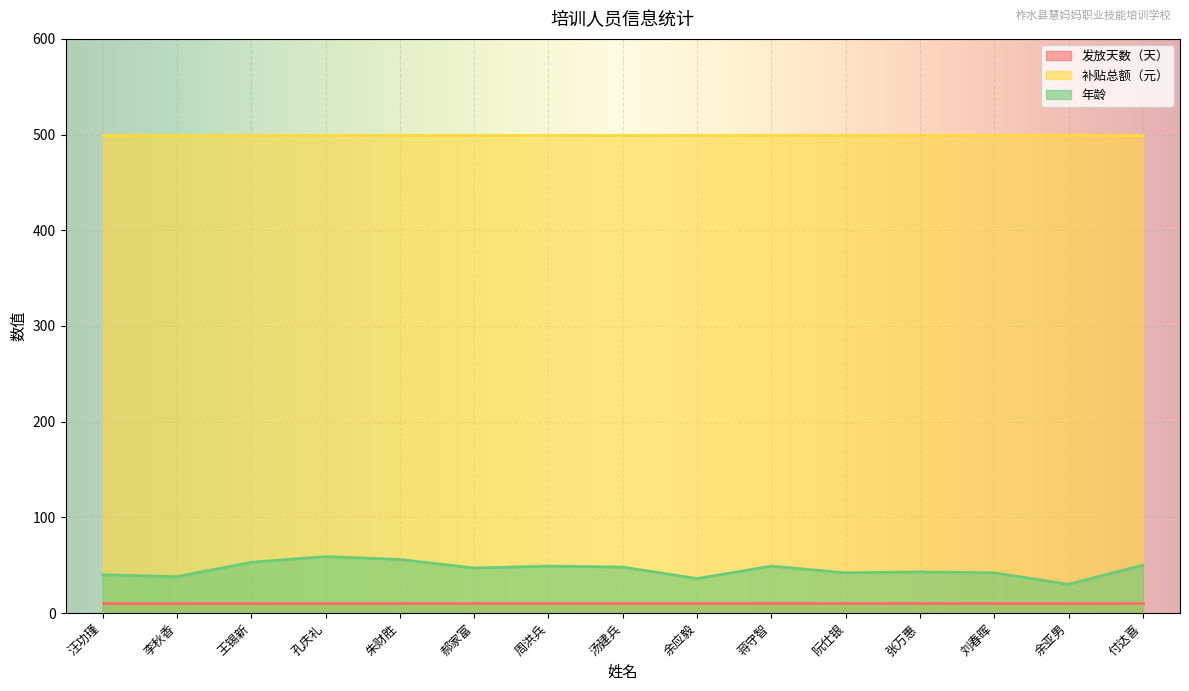

What is the maximum value for 发放天数（天）?

10